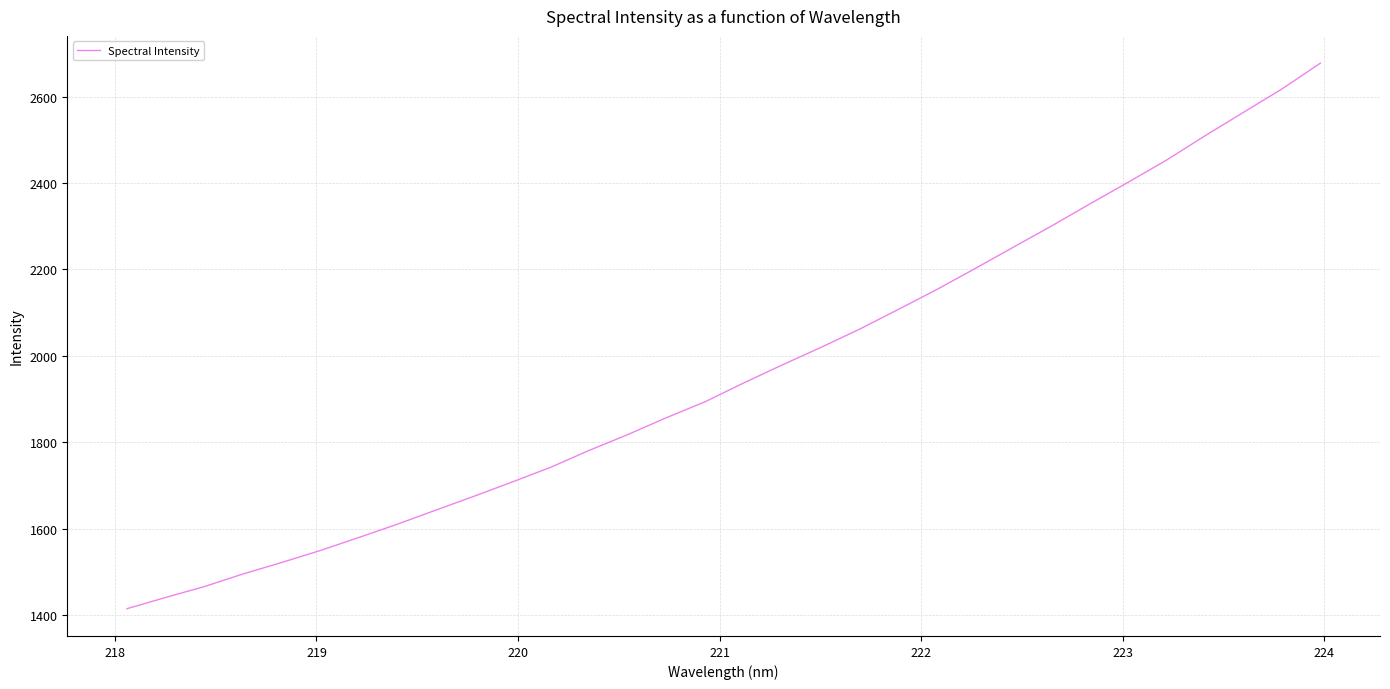

What is the difference between the maximum and minimum values?

1263.1